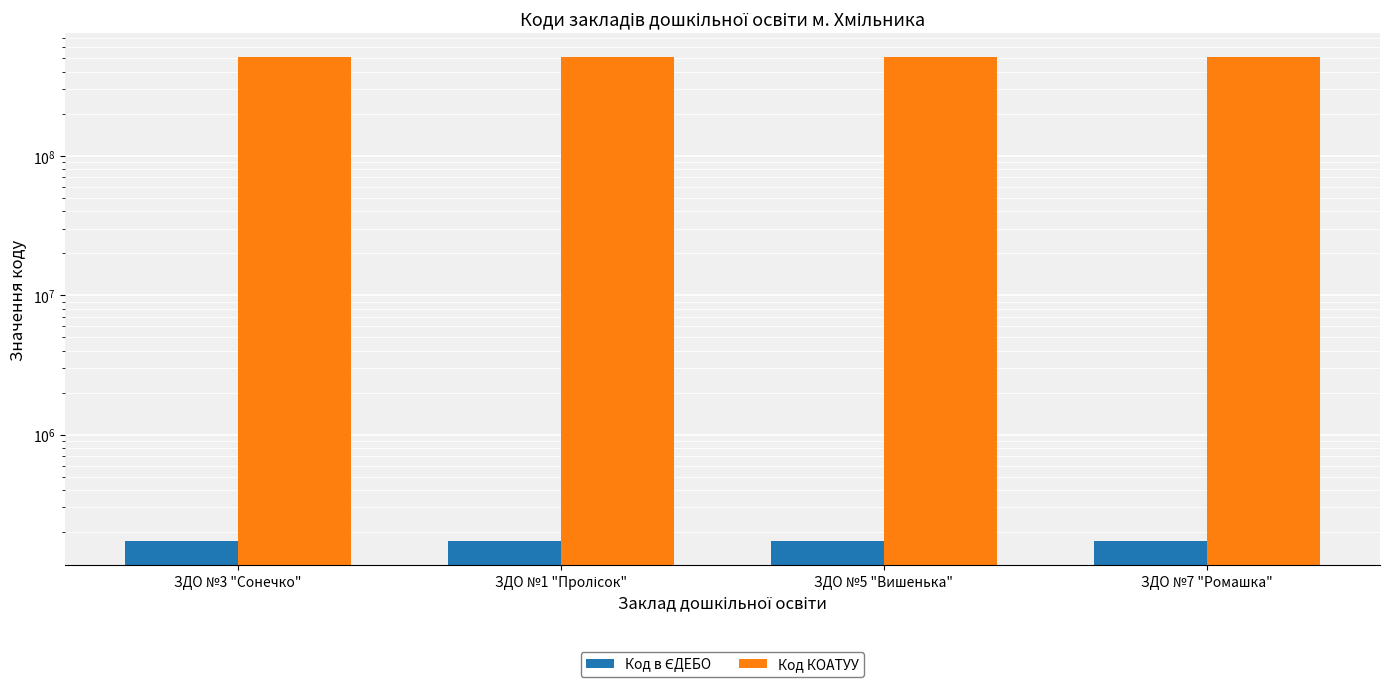

At which category is the sum across all series the highest?

ЗДО №7 "Ромашка"